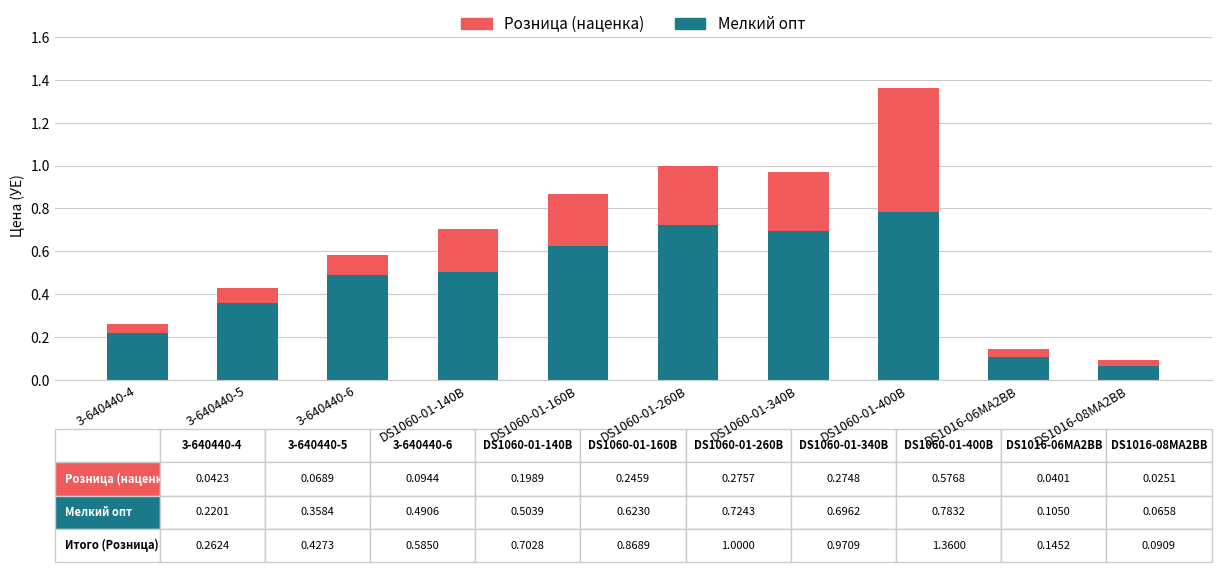

The Мелкий опт series shows 0.9 at DS1060-01-140B. True or false?

False